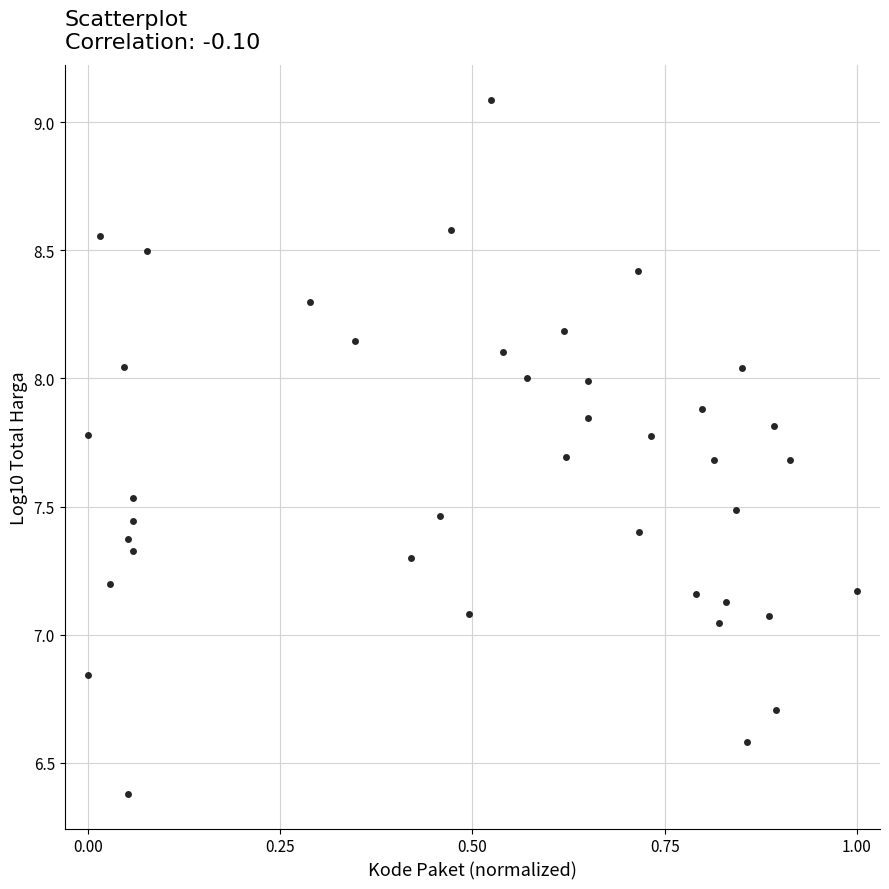

What is the range of Y values (max minus min)?

2.7